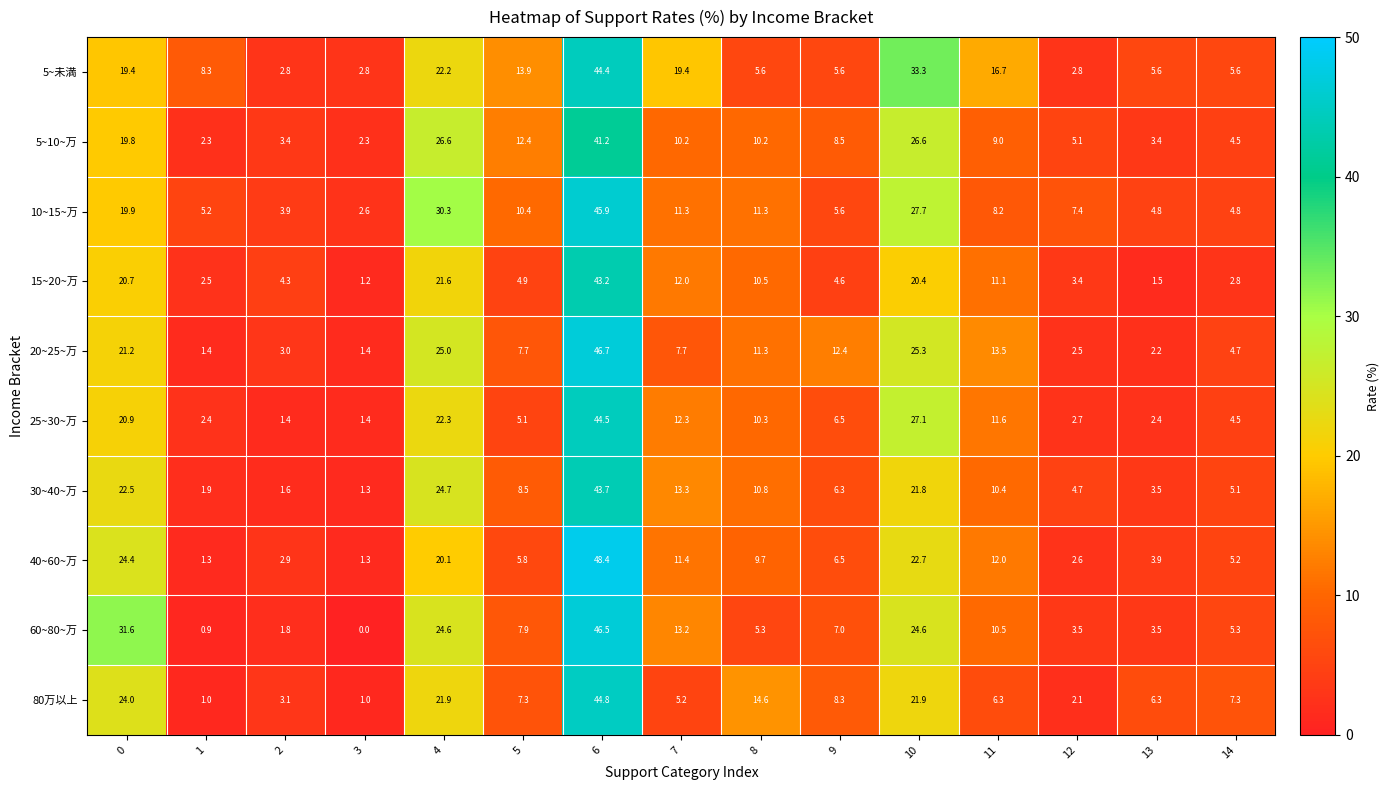

What is the spread (max minus min) of values at 7?

14.2